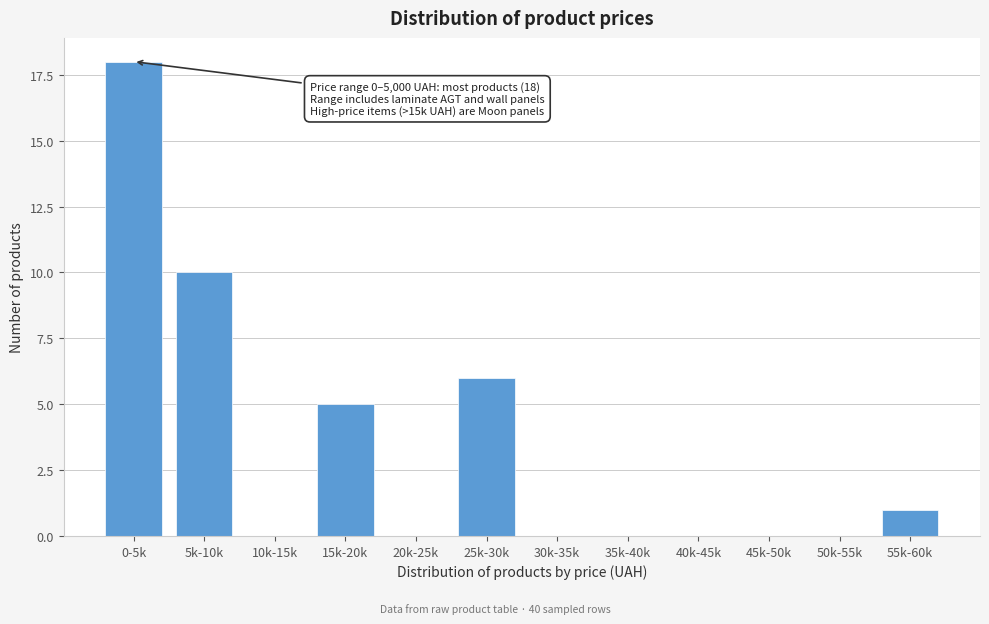

Reading left to right, extract all data points from this chart.

0-5k=18	5k-10k=10	10k-15k=0	15k-20k=5	20k-25k=0	25k-30k=6	30k-35k=0	35k-40k=0	40k-45k=0	45k-50k=0	50k-55k=0	55k-60k=1